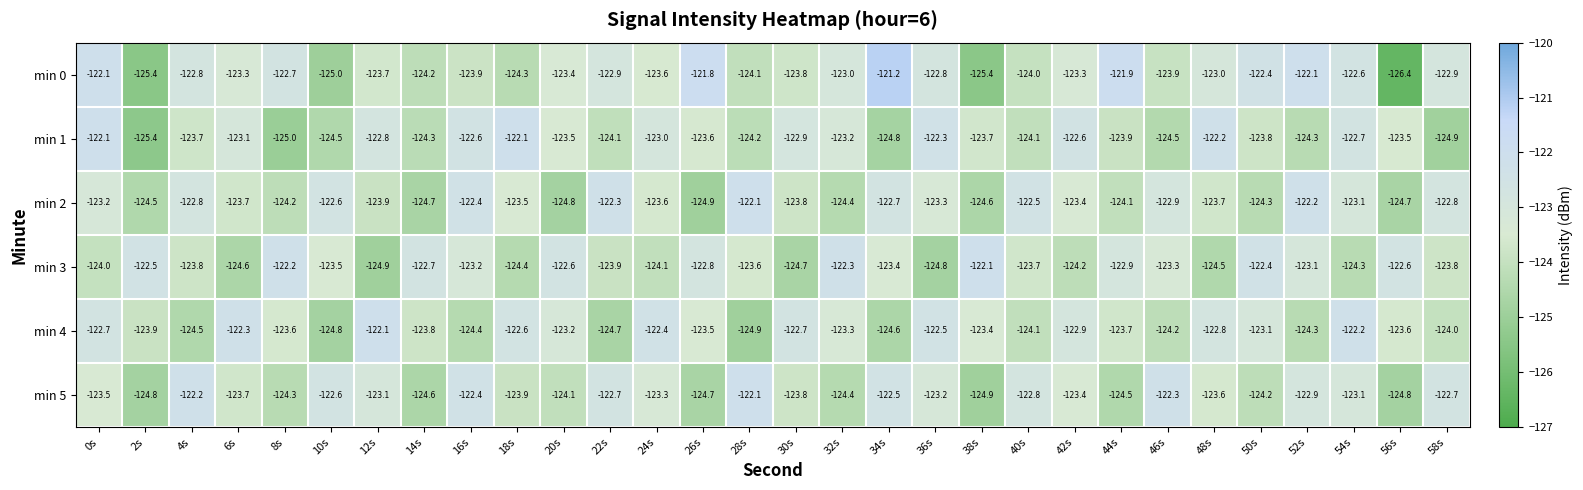

How many distinct data groups are displayed?

6